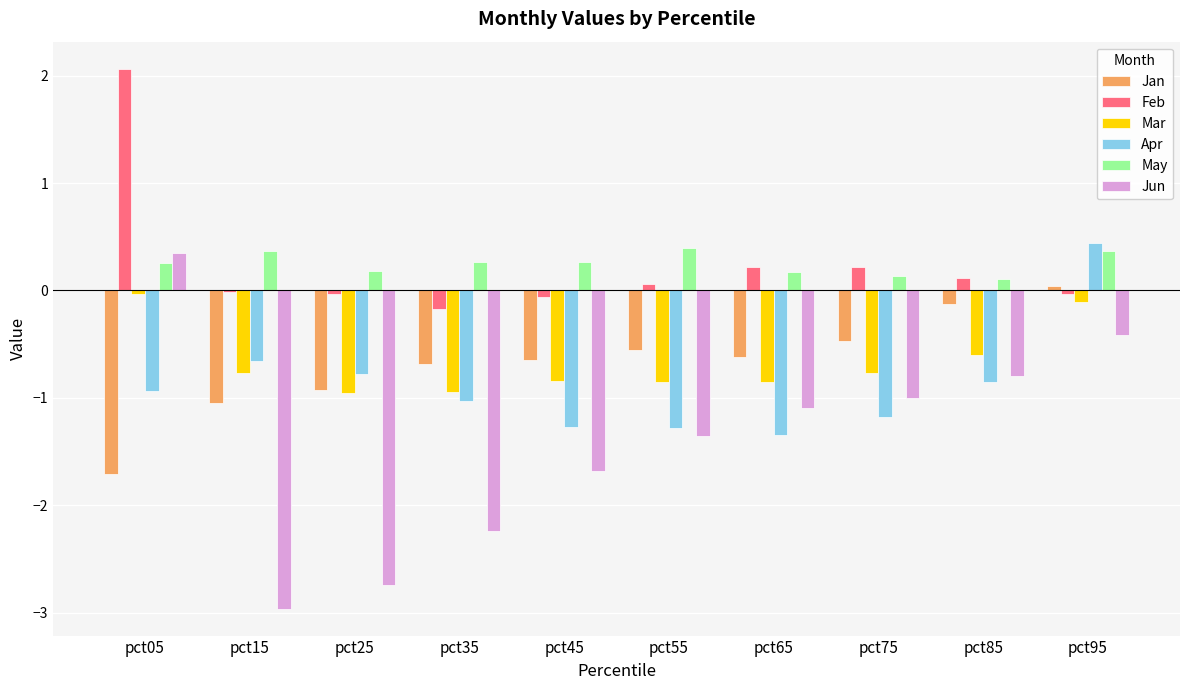

What is the difference between the highest and lowest values at pct75?

1.4